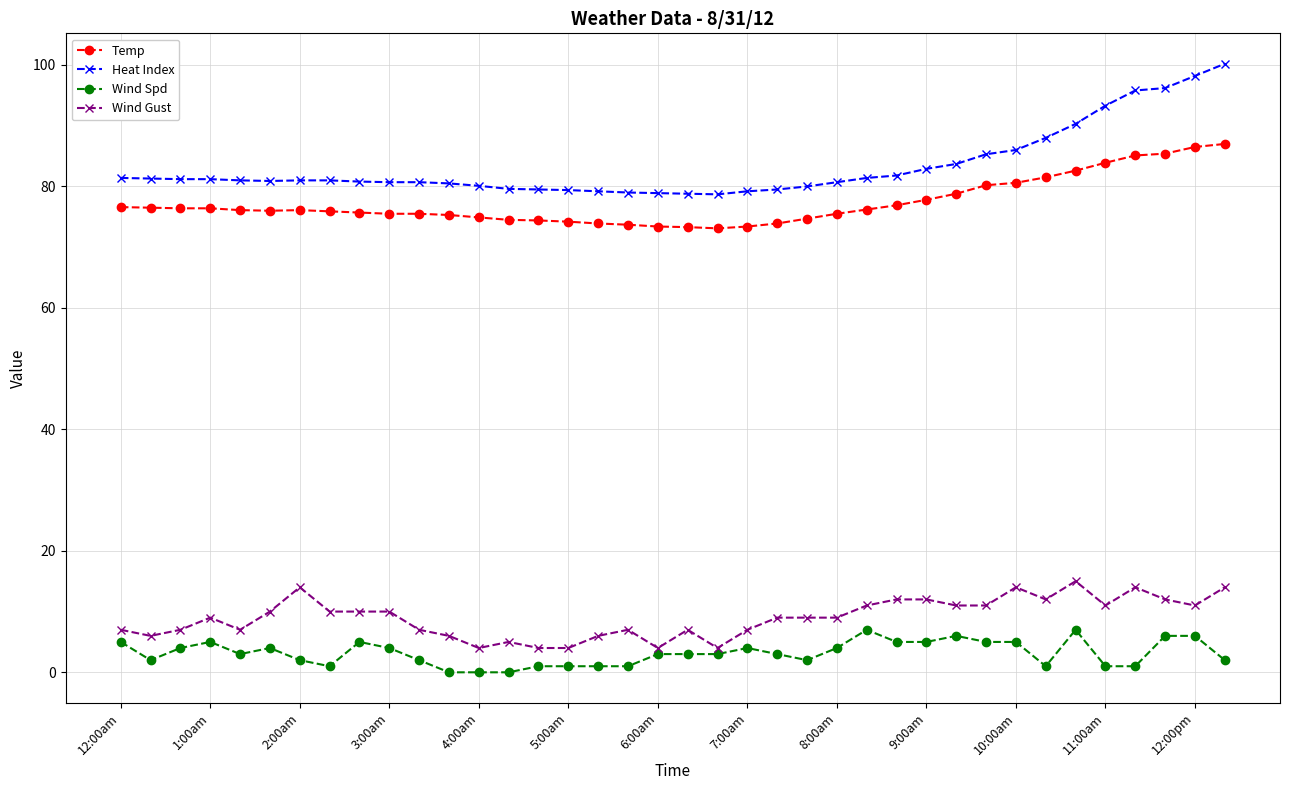

True or false: Temp and Wind Spd intersect in this chart.

False